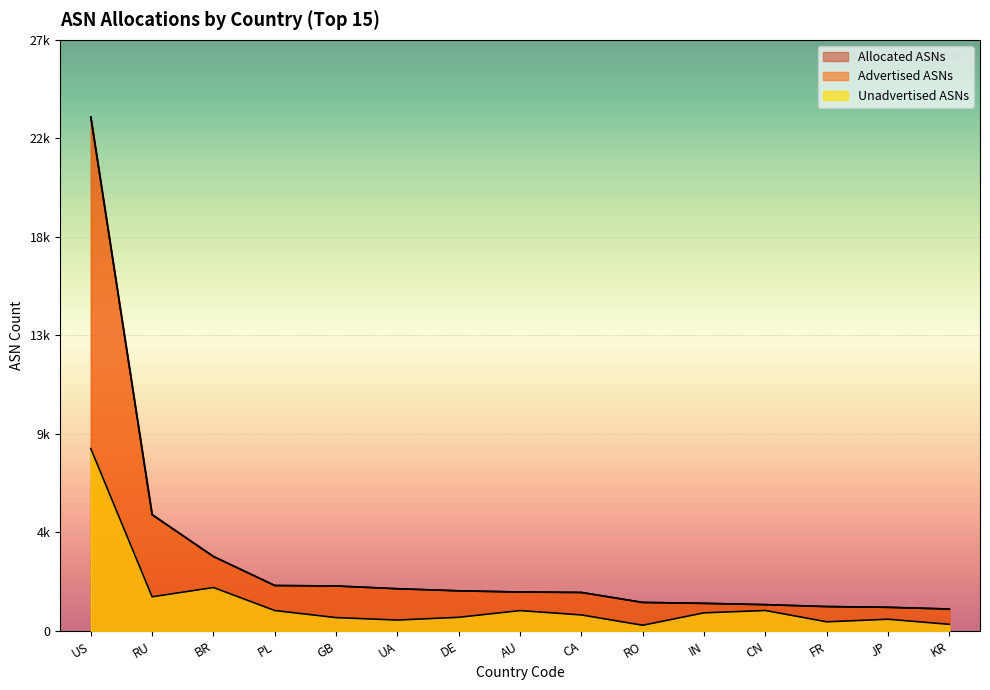

Reading left to right, list all the values displayed in this chart.

Advertised ASNs: US=23956	RU=5417	BR=3468	PL=2115	GB=2094	UA=1965	DE=1868	AU=1812	CA=1792	RO=1327	IN=1284	CN=1223	FR=1134	JP=1100	KR=1019
Unadvertised ASNs: US=8497	RU=1589	BR=2022	PL=949	GB=619	UA=505	DE=634	AU=946	CA=744	RO=263	IN=842	CN=951	FR=423	JP=544	KR=306
Allocated ASNs: US=23956	RU=5417	BR=3468	PL=2115	GB=2094	UA=1965	DE=1868	AU=1812	CA=1792	RO=1327	IN=1284	CN=1223	FR=1134	JP=1100	KR=1019